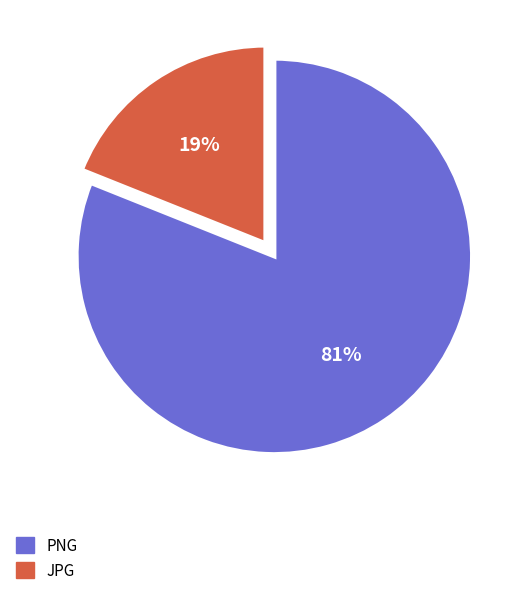

Is there any slice that represents more than half of the pie?

Yes